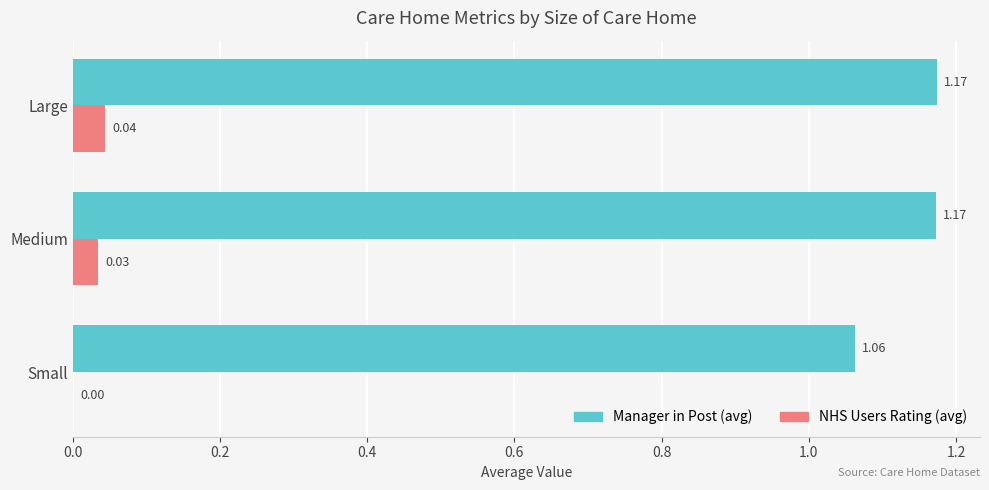

What is the sum of all Manager in Post (avg) values?

3.4